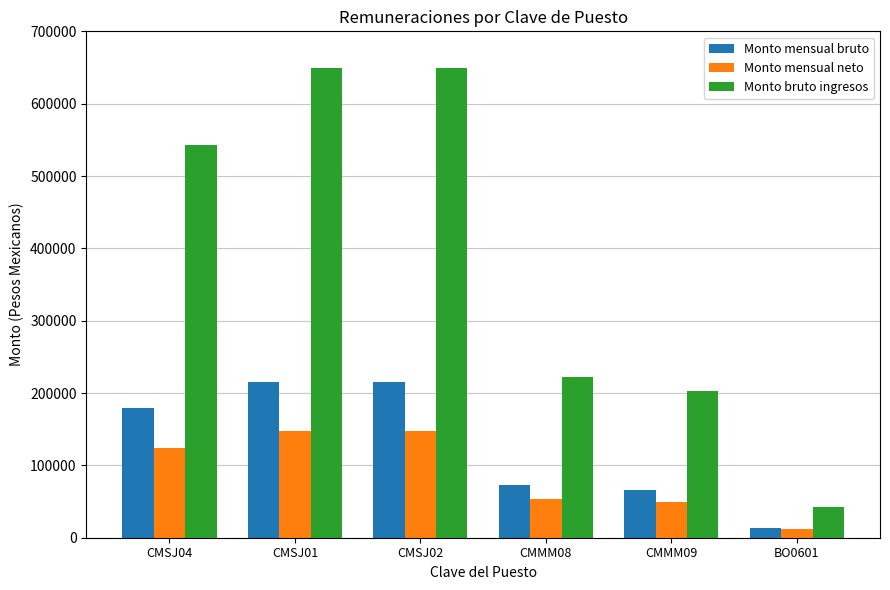

Count the number of data series in this chart.

3